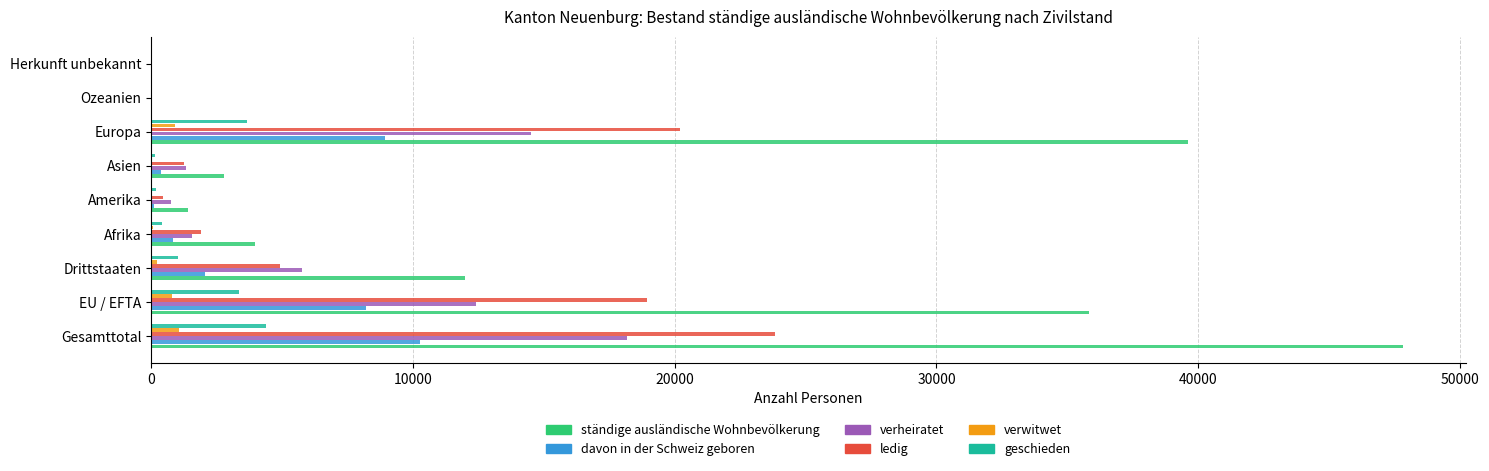

How many series are shown in this chart?

6